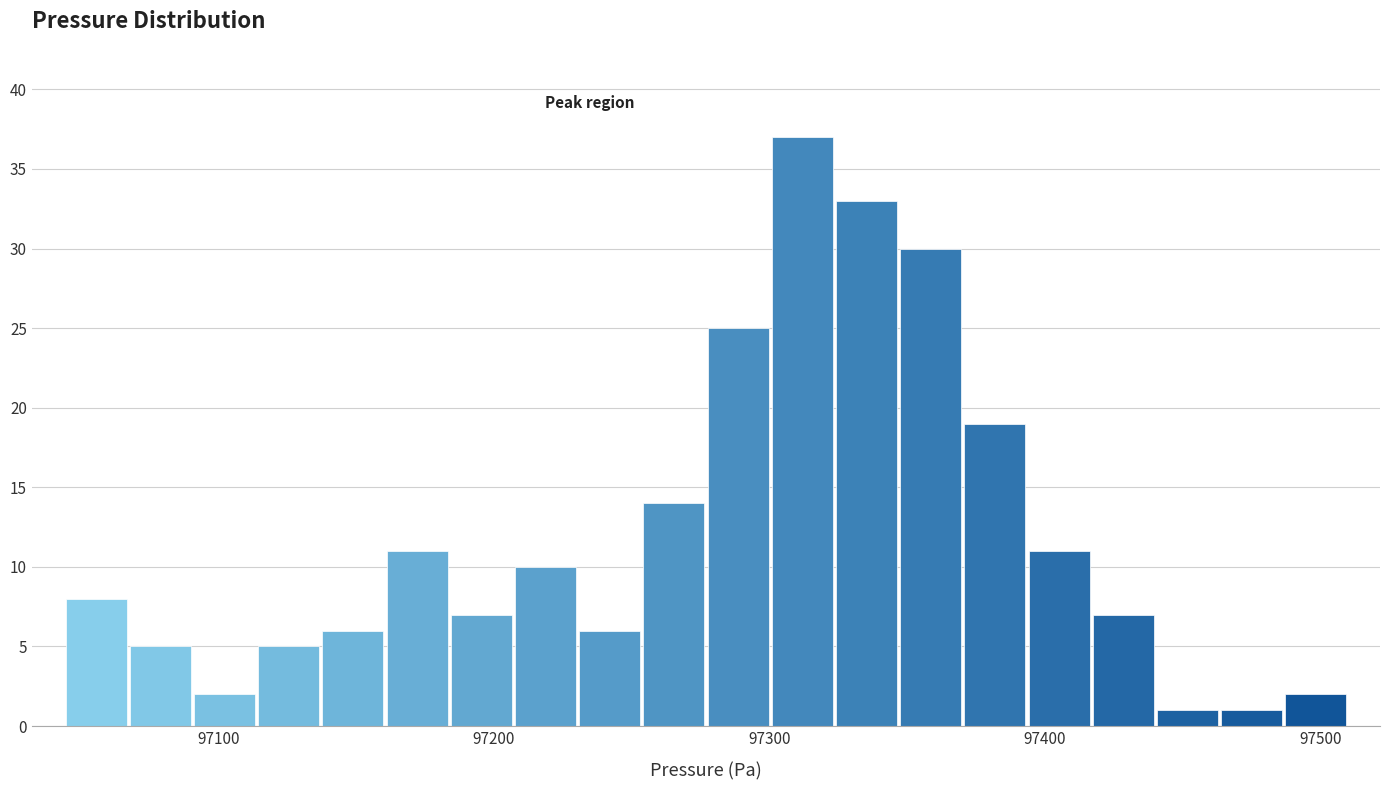

Read against the x-axis, roughly where is the centre of the tallest bar?

97310